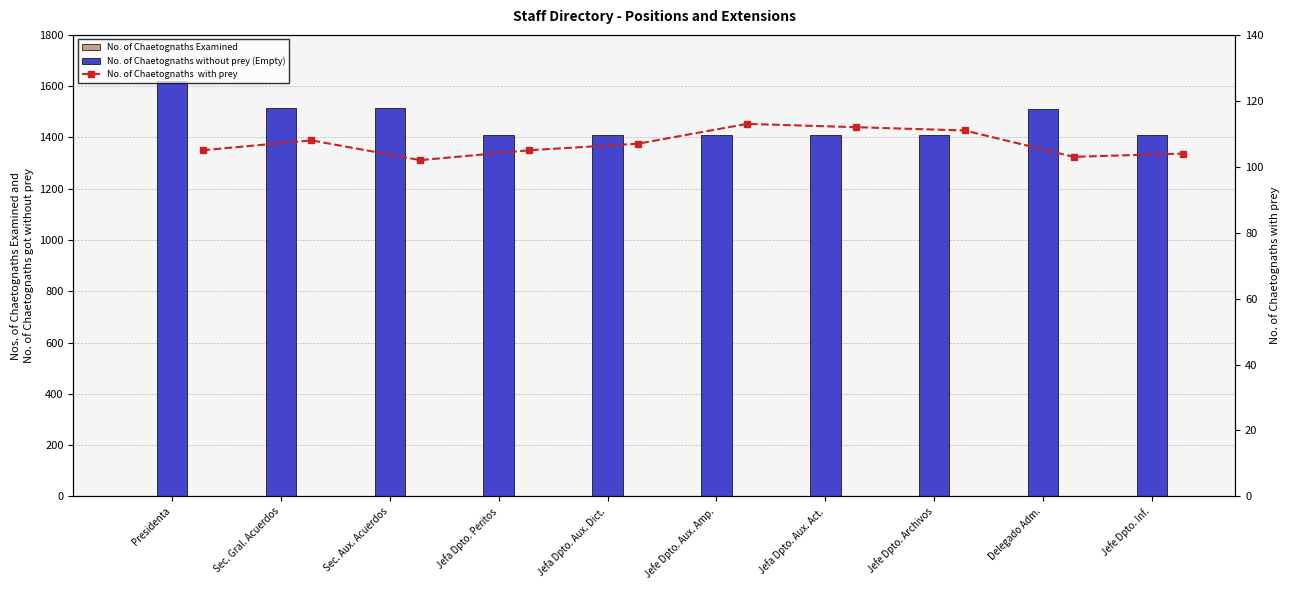

Is it true that No. of Chaetognaths without prey (Empty) equals 2445 at Sec. Gral. Acuerdos?

False